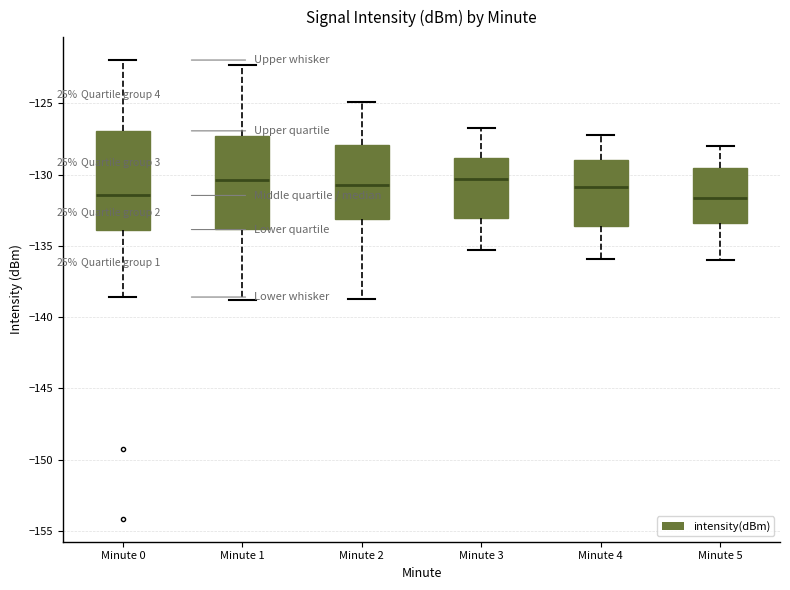

Where does the upper whisker of the box for Minute 2 end on the y-axis? The values are not printed on the chart, so give them approximately, as read against the axis.

-125.0